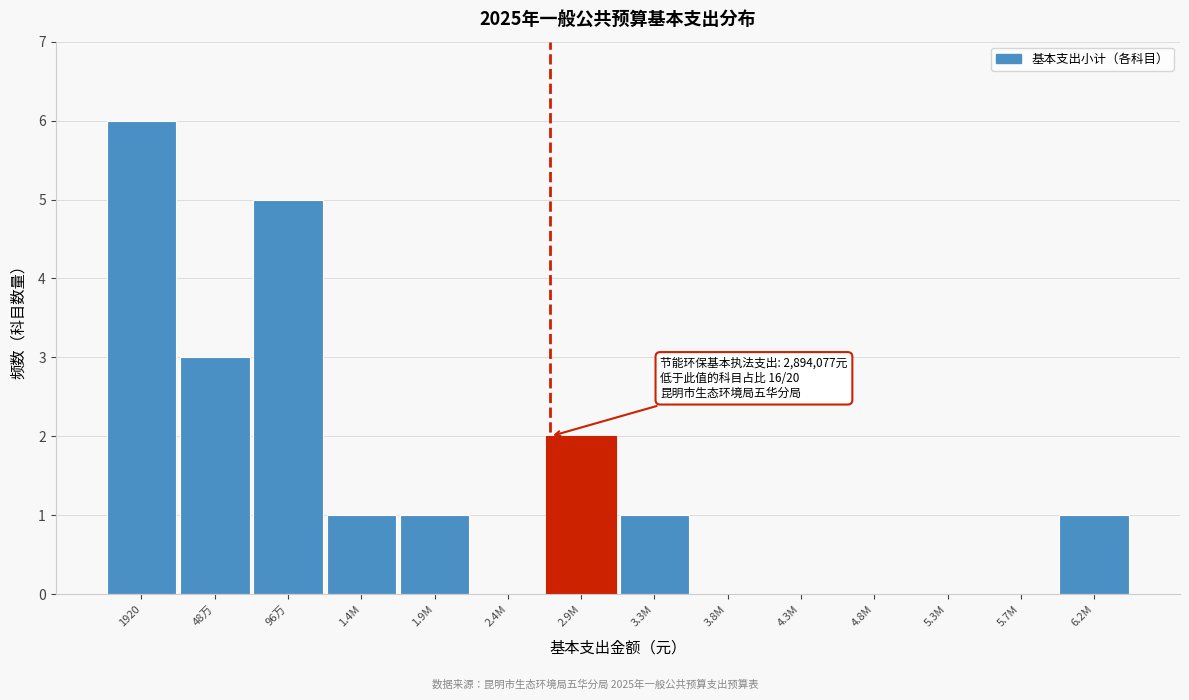

Reading right to left, list all the values displayed in this chart.

6.2M=1	5.7M=0	5.3M=0	4.8M=0	4.3M=0	3.8M=0	3.3M=1	2.9M=2	2.4M=0	1.9M=1	1.4M=1	96万=5	48万=3	1920=6